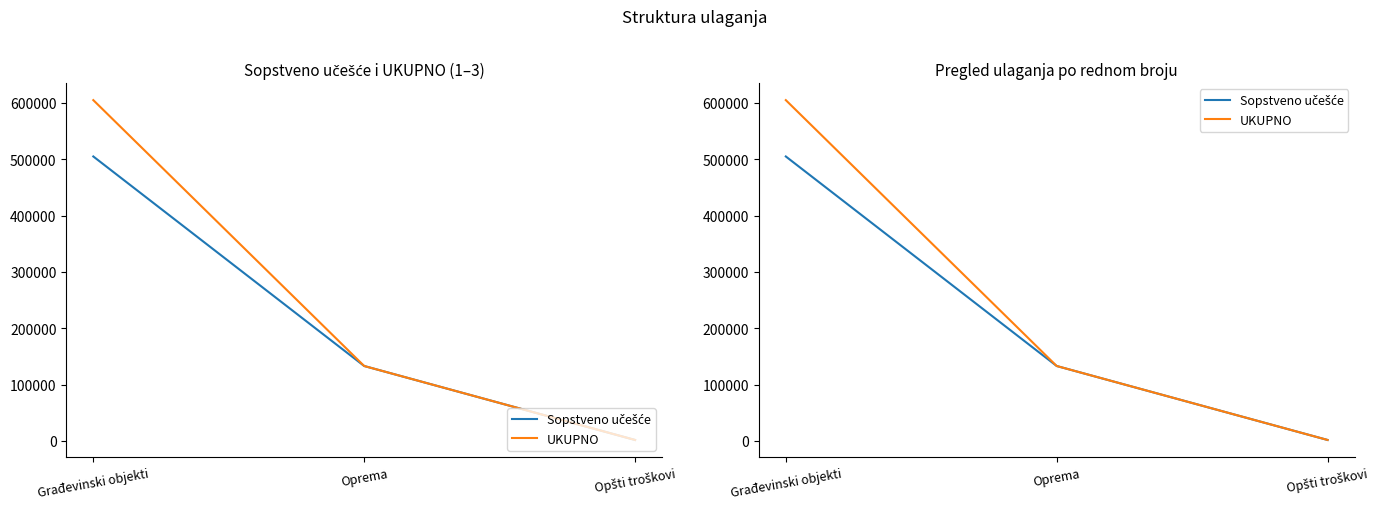

What is the total value across all series at Oprema?

266200